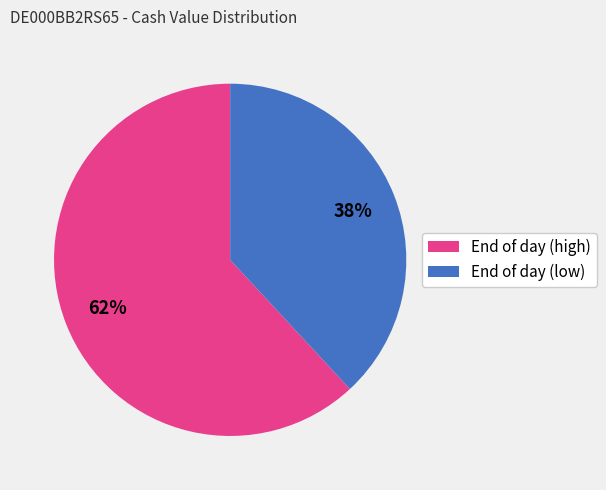

To the nearest percent, what is the average slice percentage?

50%